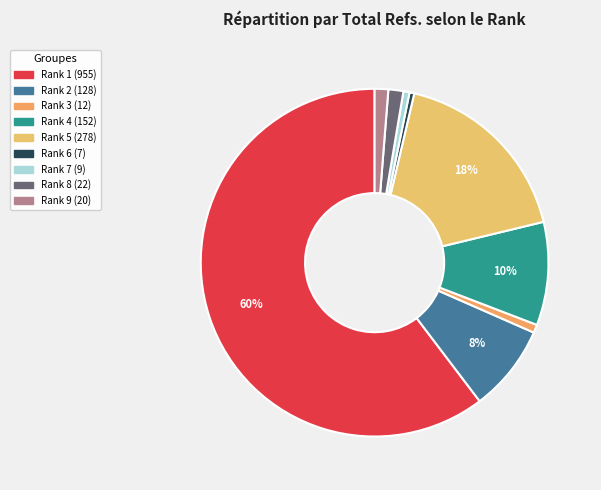

To the nearest percent, what is the average slice percentage?

11%